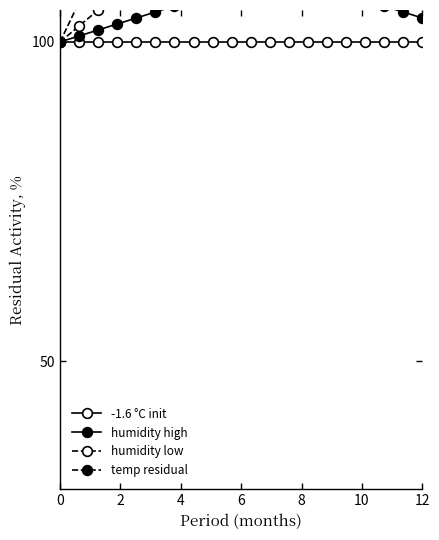

True or false: humidity (blend low) and temperature (residual) intersect in this chart.

False